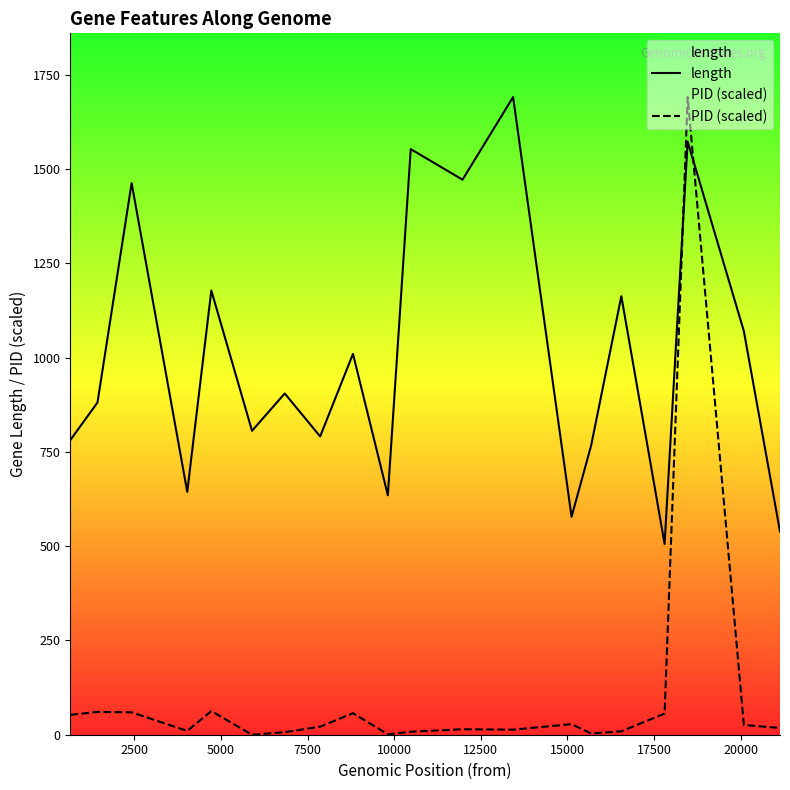

Which series has the widest spread of values?

PID (scaled)